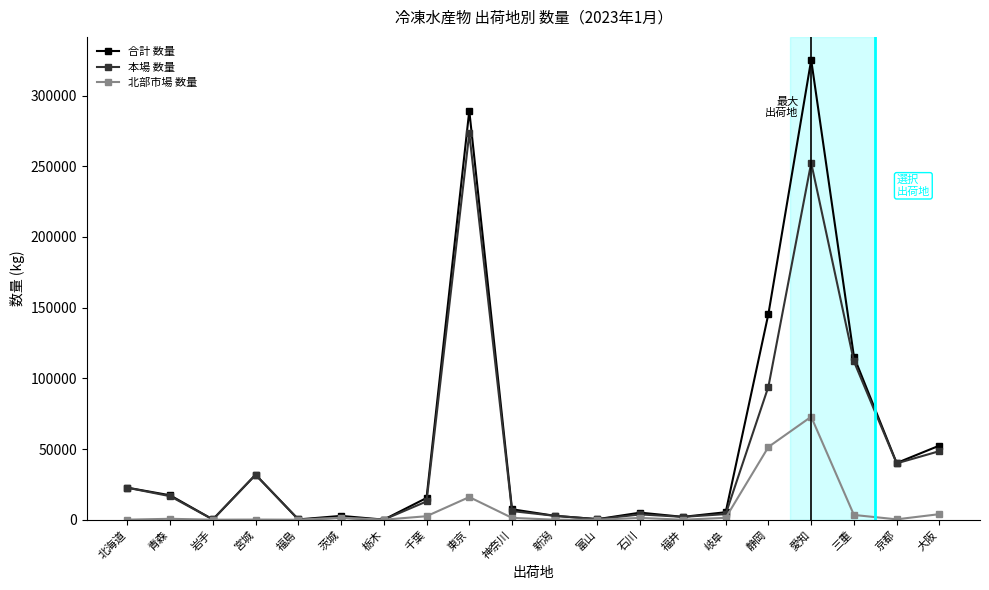

Is the value of 合計 数量 at 栃木 greater than the value of 本場 数量 at 岐阜?

No